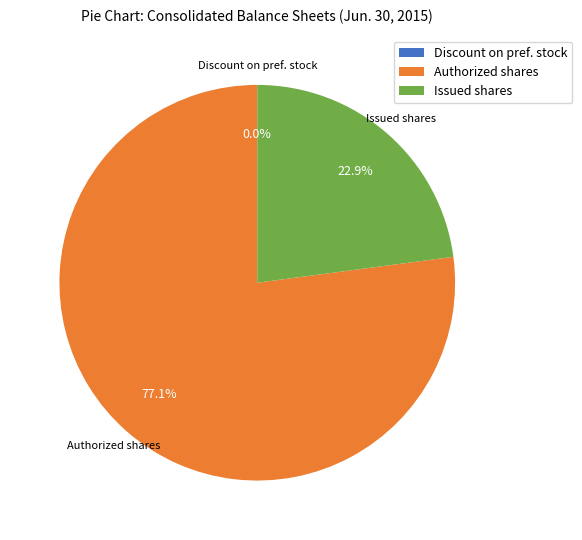

Do Issued shares and Authorized shares together represent more than half of the pie?

Yes